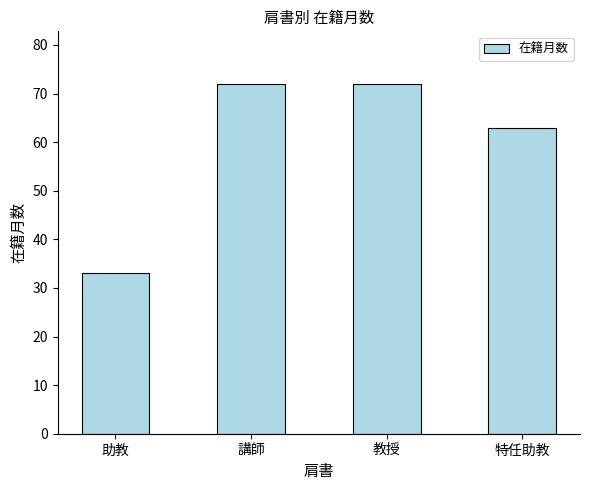

The value at 助教 is 33. True or false?

True